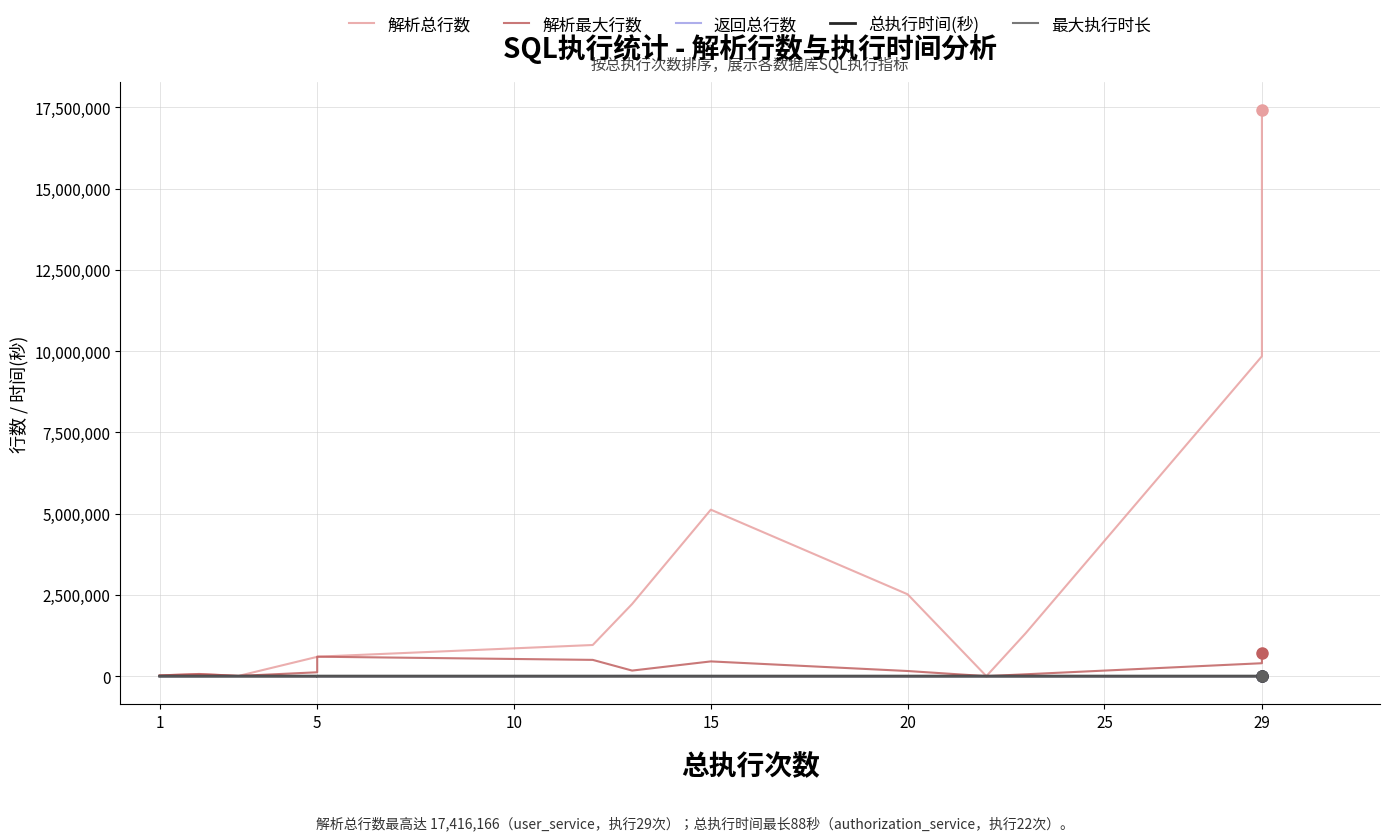

True or false: 最大执行时长 and 总执行时间(秒) intersect in this chart.

False